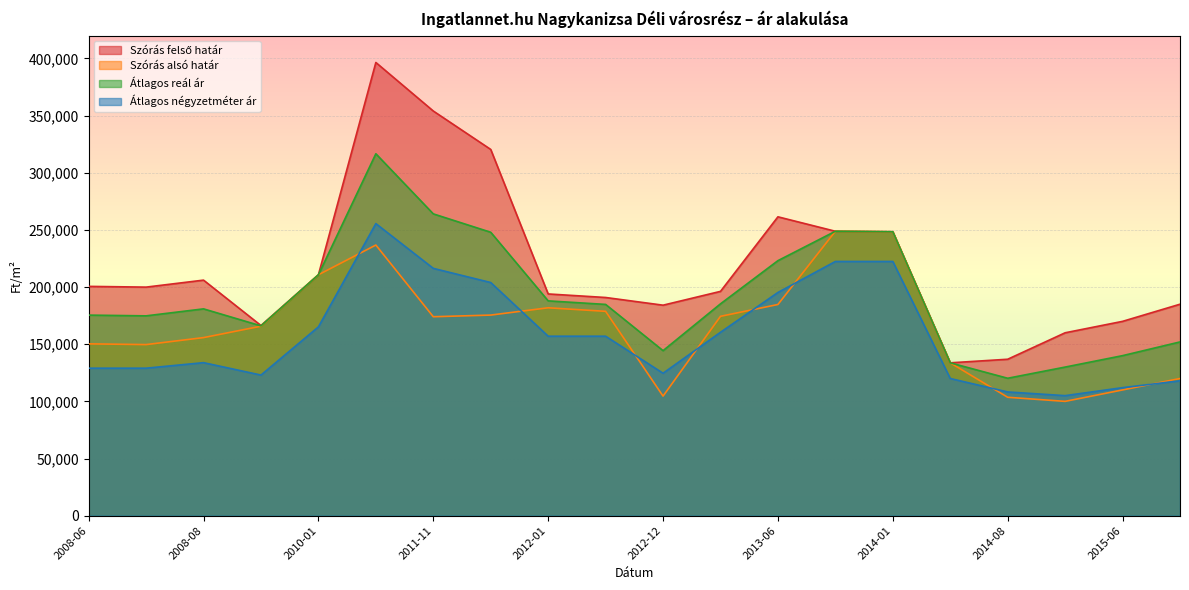

Rank the series at 2011-05 from lowest to highest value.

Szórás alsó határ, Átlagos négyzetméter ár, Átlagos reál ár, Szórás felső határ